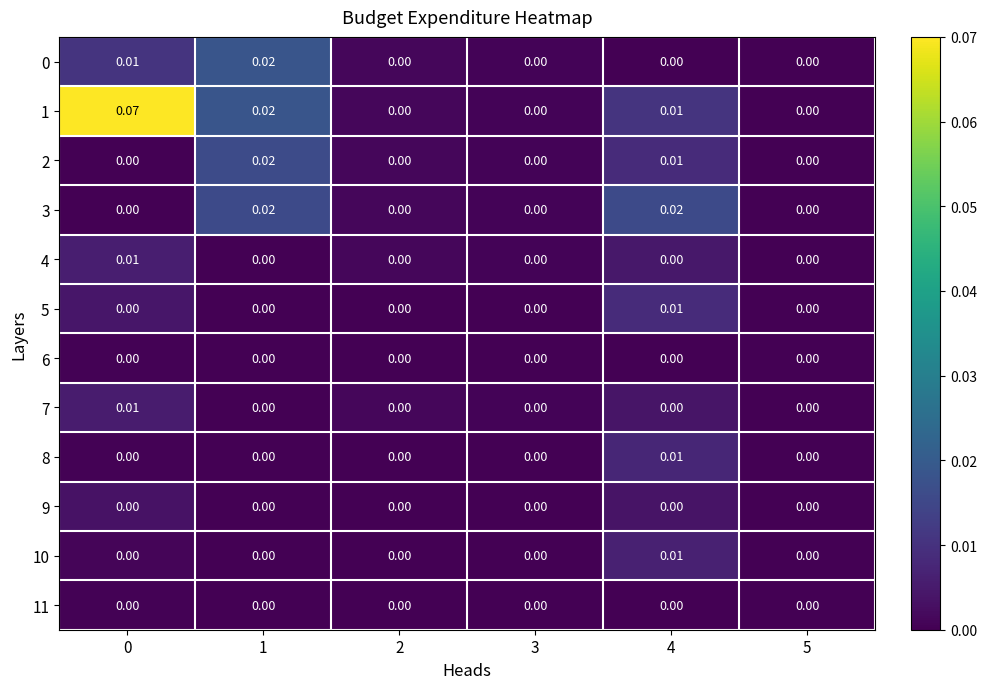

Is the value of 6 at 3 greater than the value of 3 at 1?

No